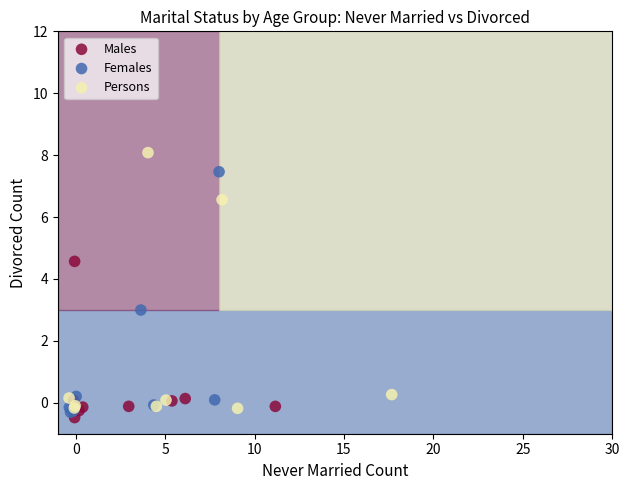

What are all the series names shown in the legend?

Males, Females, Persons